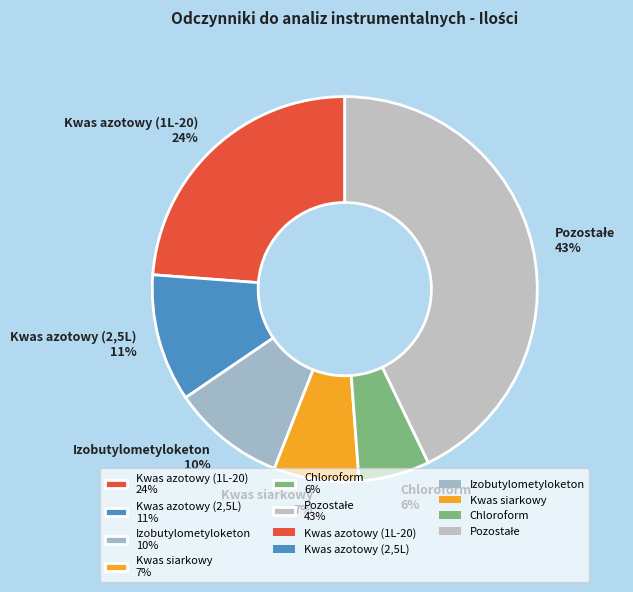

What is the smallest slice in the pie chart?

Chloroform 6%